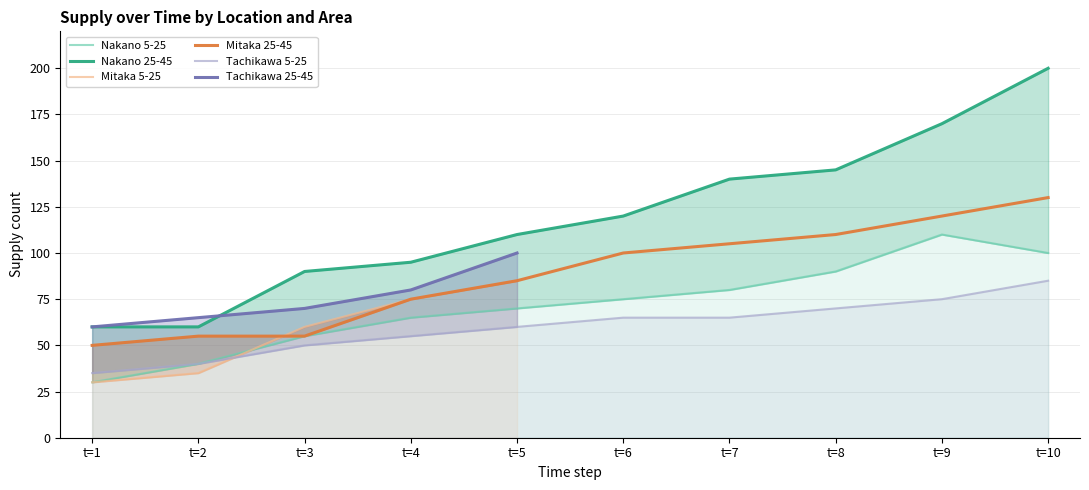

Which series has the largest total across all categories?

Nakano 25-45